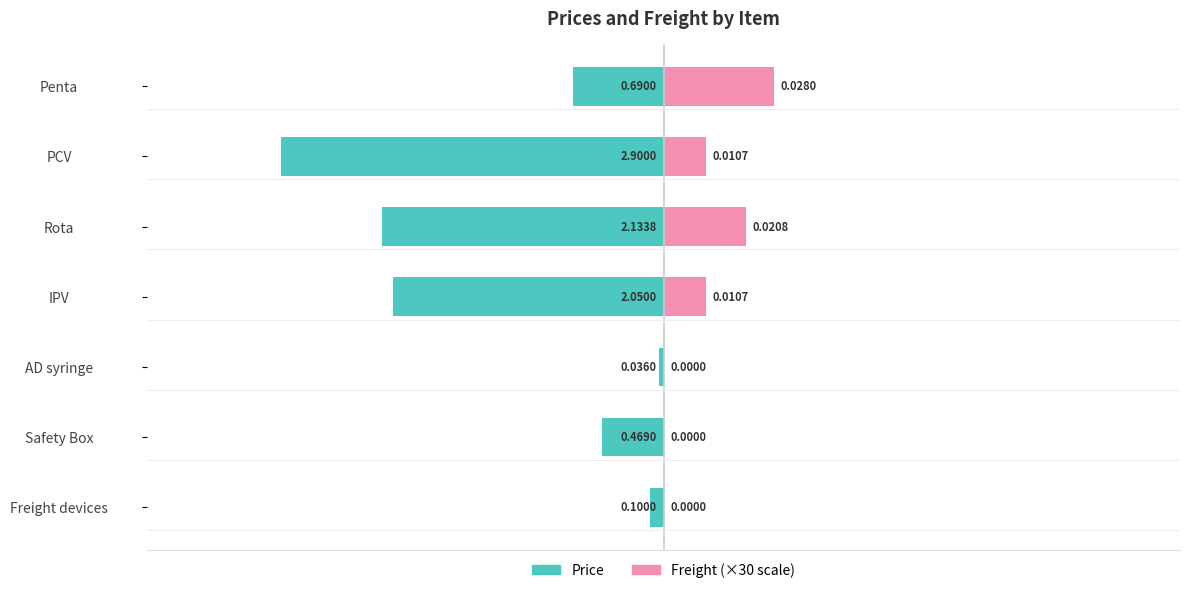

What is the average value of the Freight (×30) series?

0.3